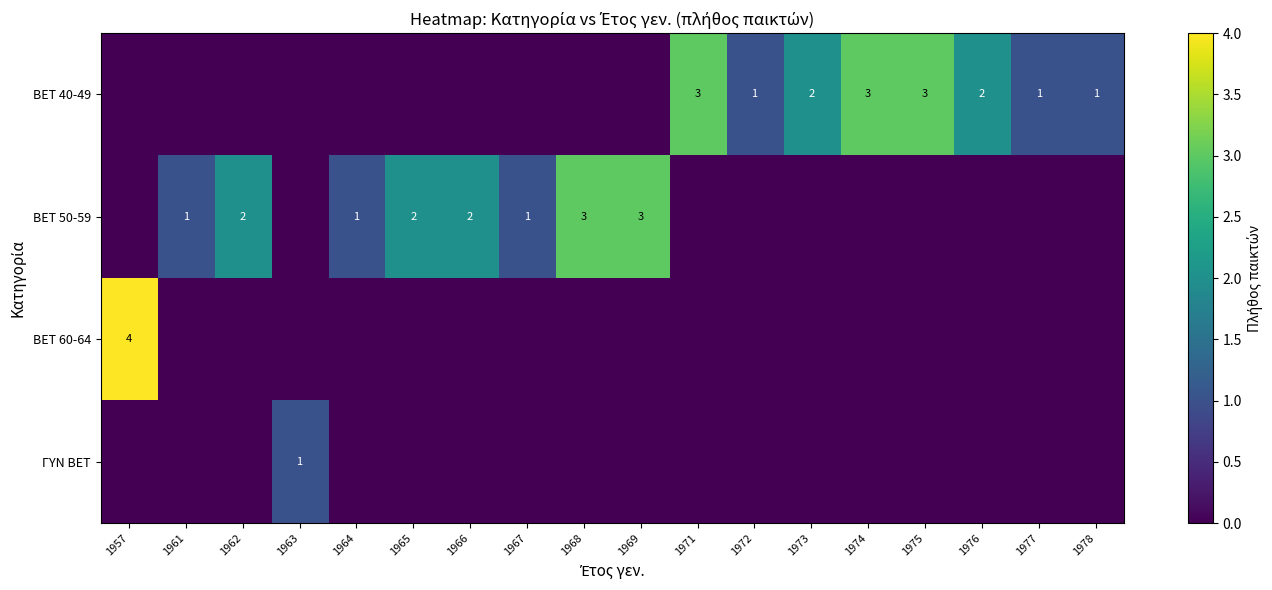

What is the sum of the BET 40-49 values at 1977 and 1976?

3